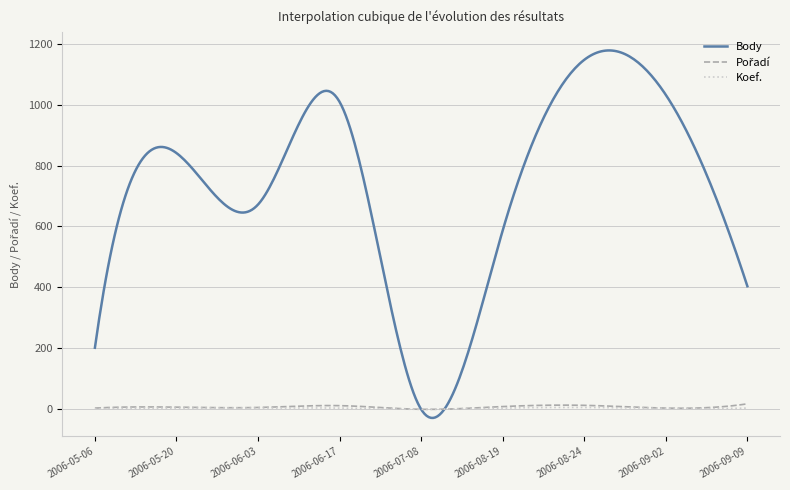

Which series has the largest total across all categories?

Body